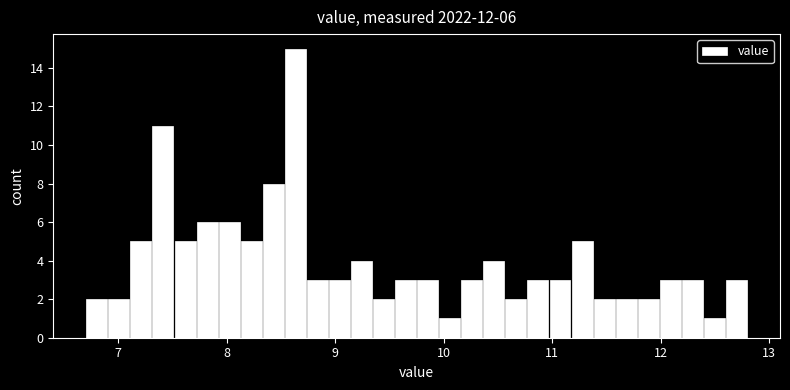

Read against the x-axis, roughly where is the centre of the tallest bar?

8.6